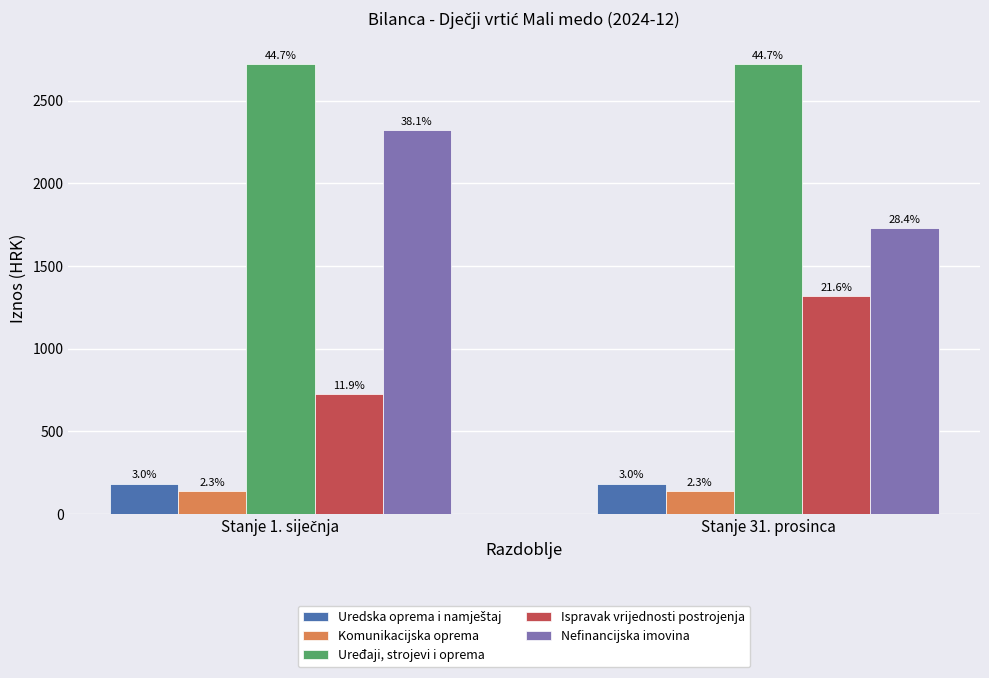

What is the value of the Komunikacijska oprema bar at the 2nd from the left?

141.5